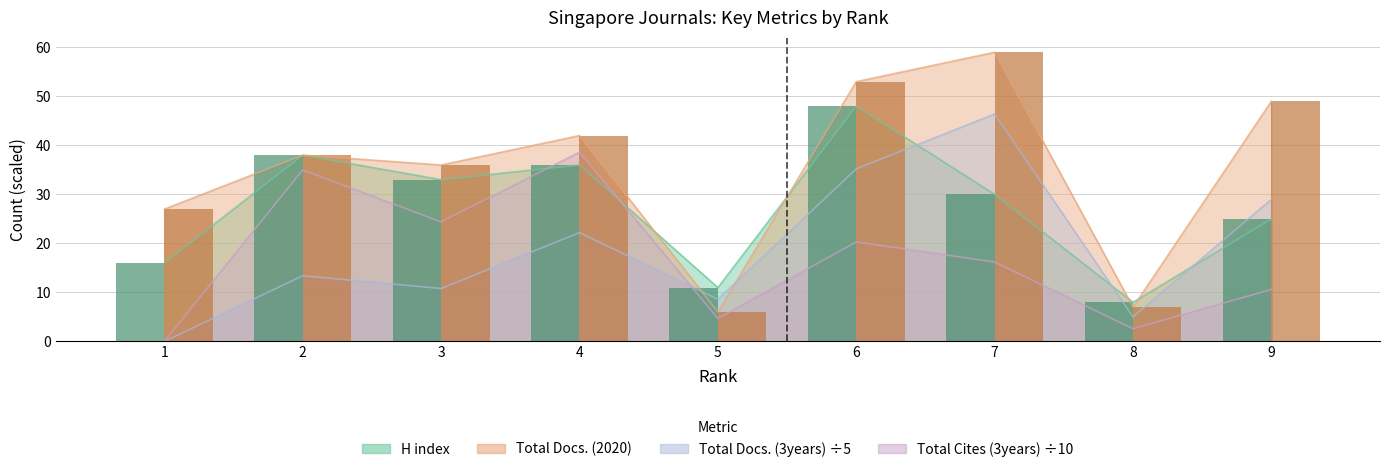

What are all the series names shown in the legend?

H index, Total Docs. (2020), Total Docs. (3years), Total Cites (3years)